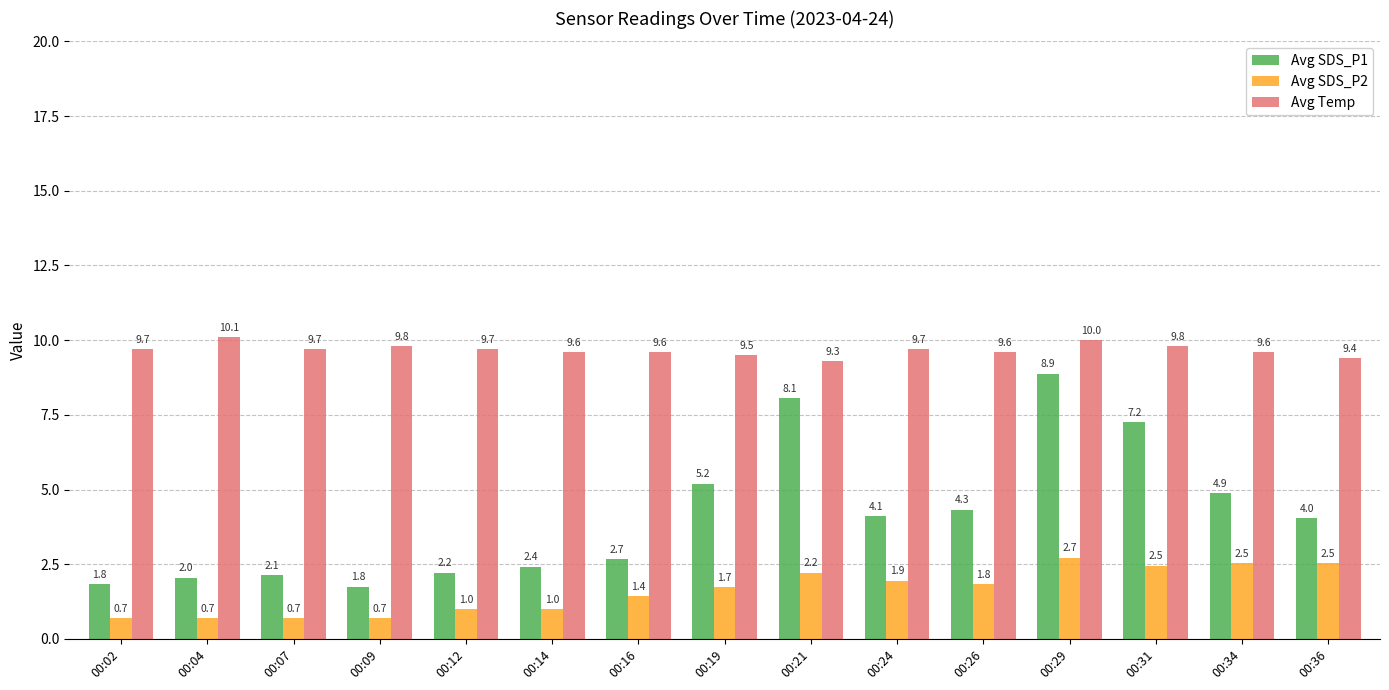

Which category has the highest value in the Avg Temp series?

00:04